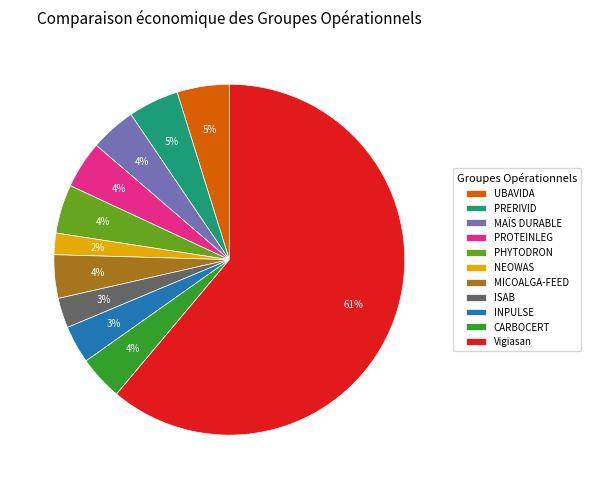

To the nearest percent, what is the average slice percentage?

9%